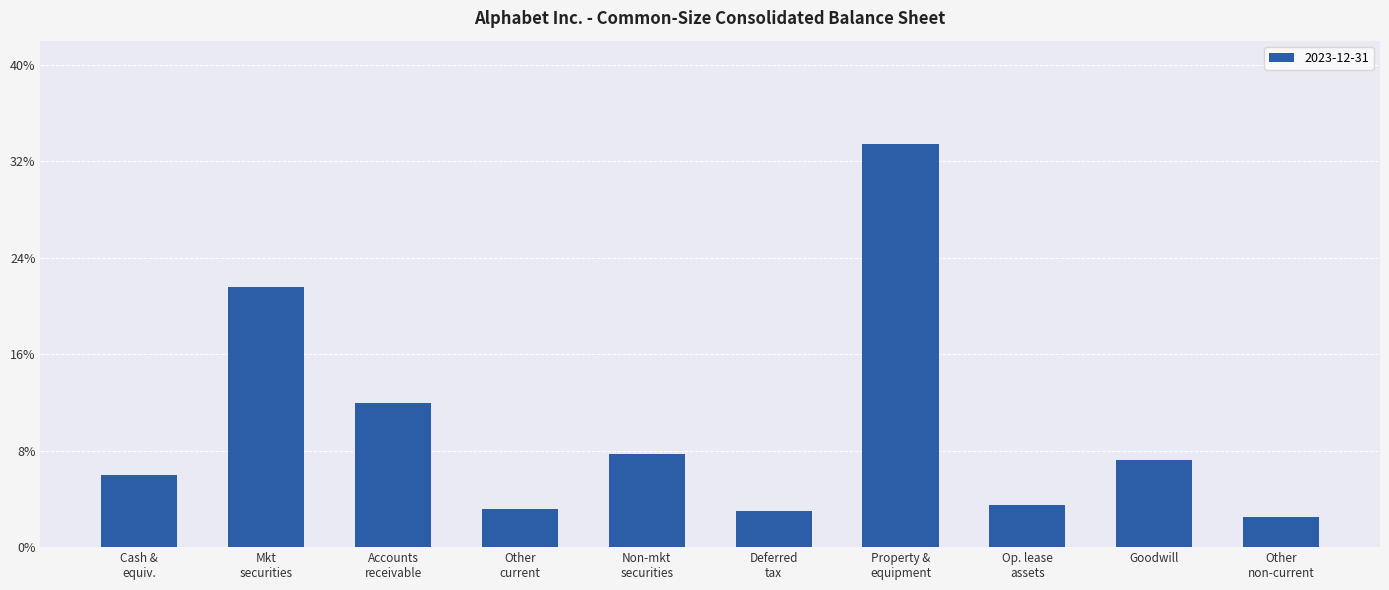

Does the chart contain any negative values?

No